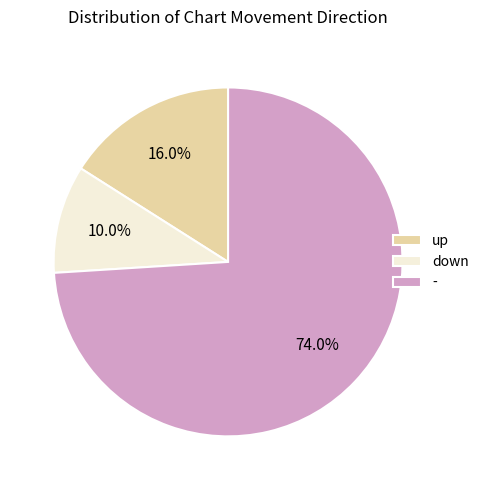

What percentage is the up slice, to the nearest percent?

16%